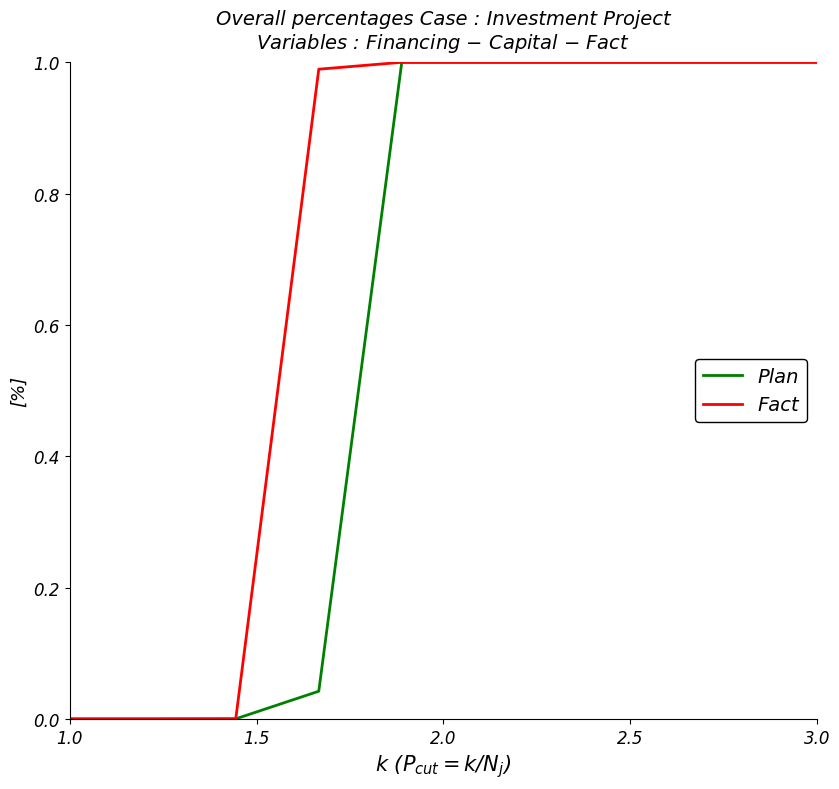

Rank the series by their average value, from lowest to highest.

Plan, Fact